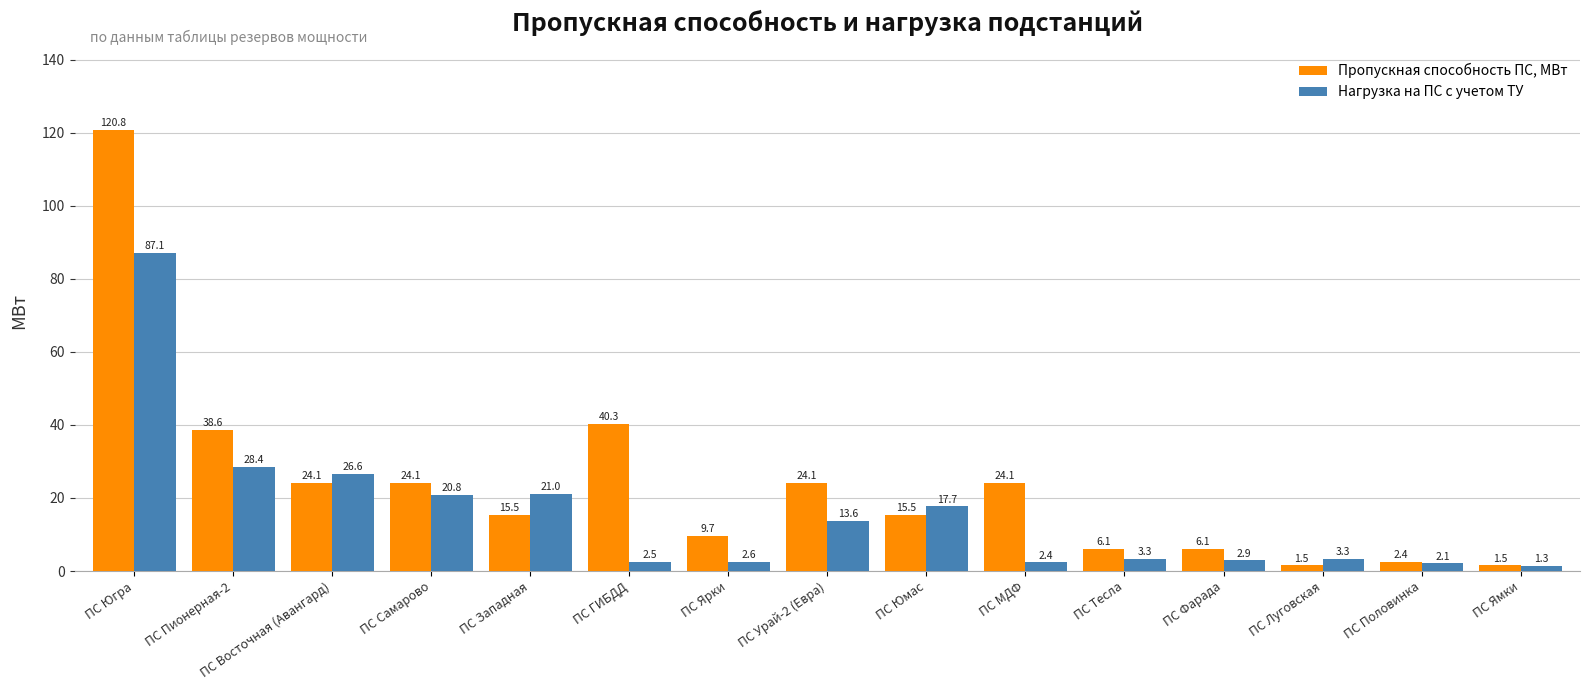

Read the Пропускная способность ПС, МВт value at ПС Луговская.

1.5